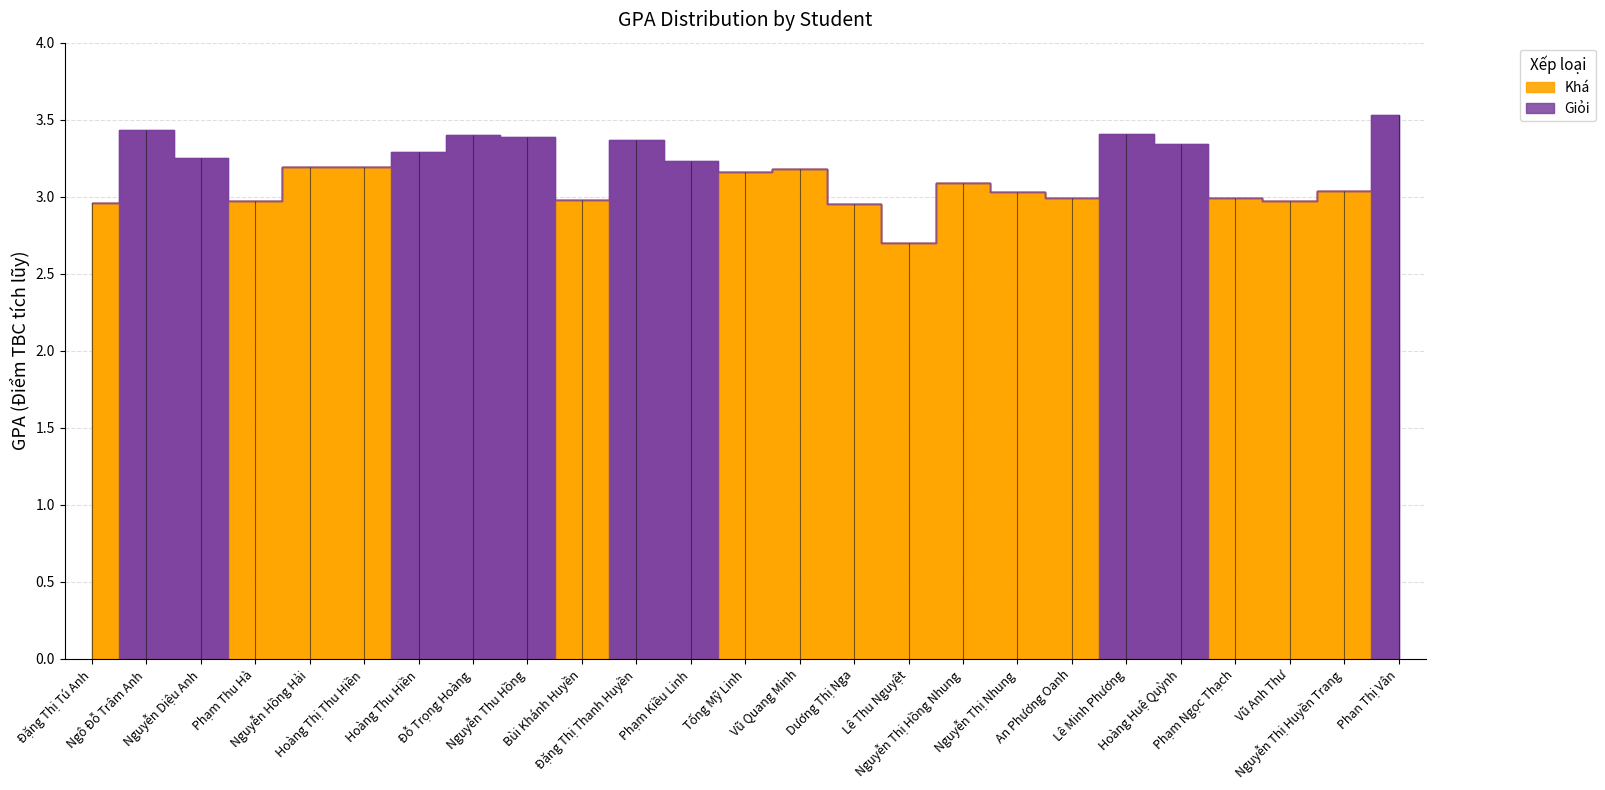

What is the total value across all series at 11?

6.7